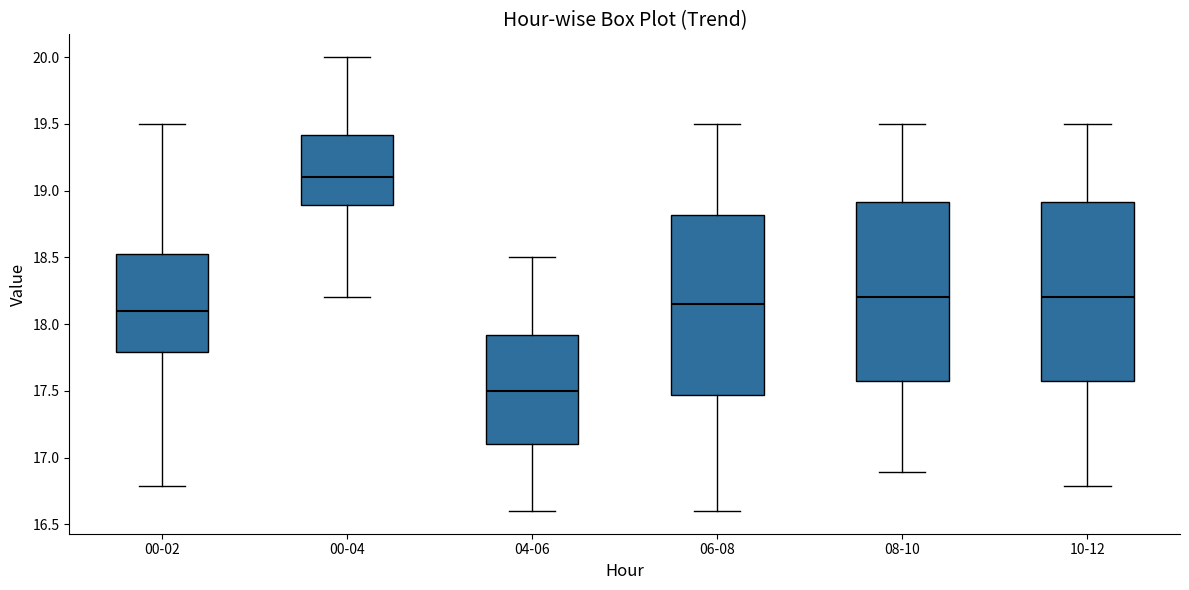

Reading left to right, transcribe this box plot: for each box, give where its median line is, the range the box spans, and where its two whiskers end, as read against the y-axis. The values are not printed on the chart, so give them approximately, as read against the axis.

00-02: median 18.10, box 17.80 to 18.55, whiskers 16.80 to 19.50
00-04: median 19.10, box 18.90 to 19.40, whiskers 18.20 to 20.00
04-06: median 17.50, box 17.10 to 17.90, whiskers 16.60 to 18.50
06-08: median 18.15, box 17.45 to 18.80, whiskers 16.60 to 19.50
08-10: median 18.20, box 17.60 to 18.90, whiskers 16.90 to 19.50
10-12: median 18.20, box 17.60 to 18.90, whiskers 16.80 to 19.50